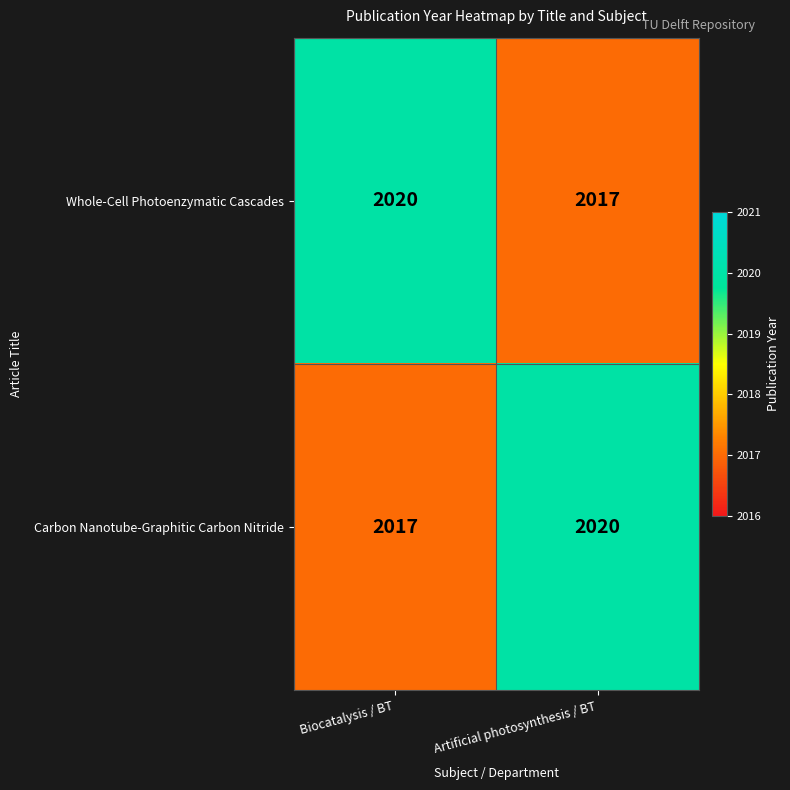

What is the spread (max minus min) of values at Artificial photosynthesis / BT?

3